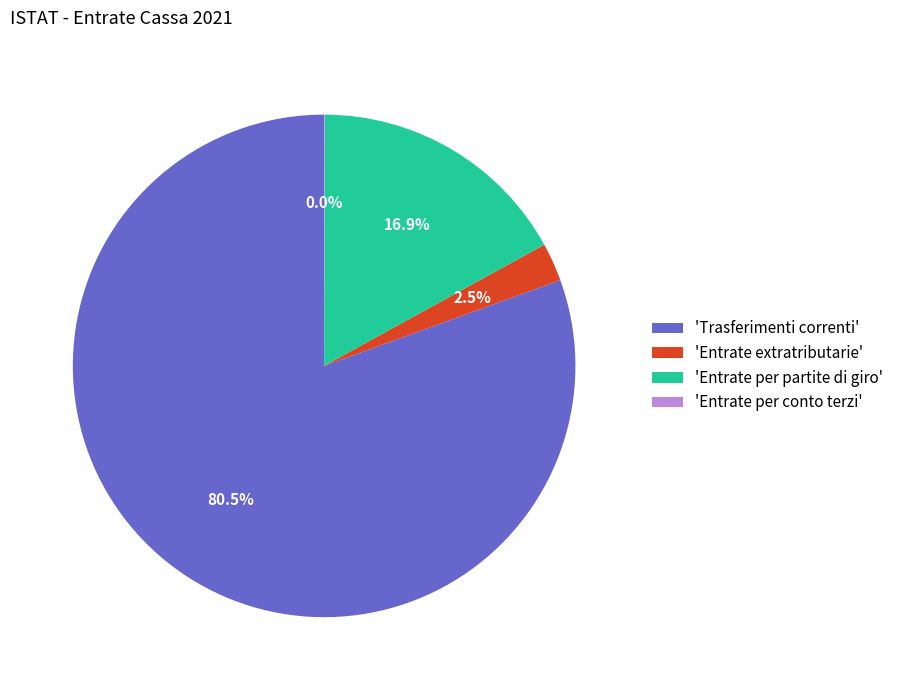

What is the largest slice in the pie chart?

'Trasferimenti correnti'